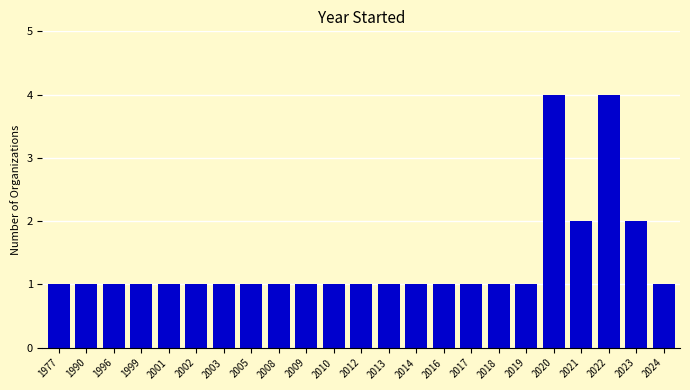

Reading right to left, extract all data points from this chart.

2024=1	2023=2	2022=4	2021=2	2020=4	2019=1	2018=1	2017=1	2016=1	2014=1	2013=1	2012=1	2010=1	2009=1	2008=1	2005=1	2003=1	2002=1	2001=1	1999=1	1996=1	1990=1	1977=1